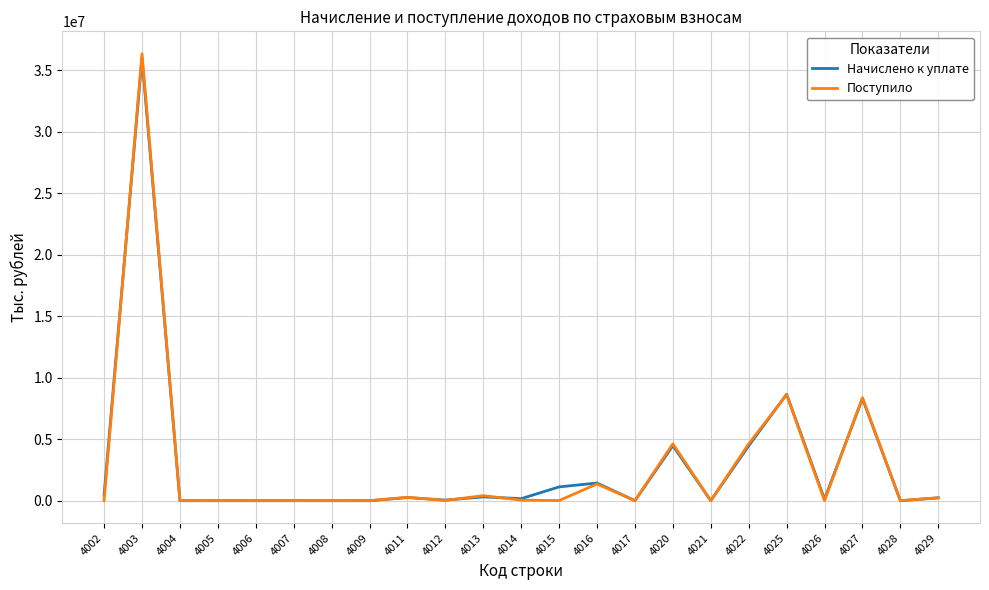

What is the spread (max minus min) of values at 4008?

3538